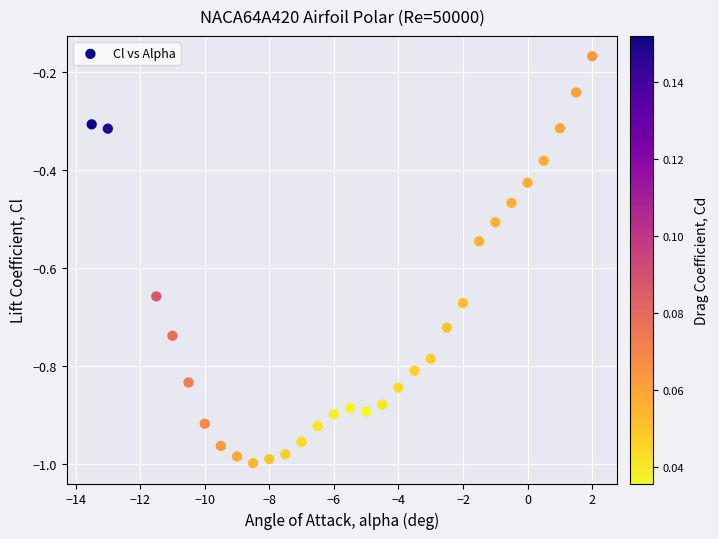

What is the range of X values (max minus min)?

15.5